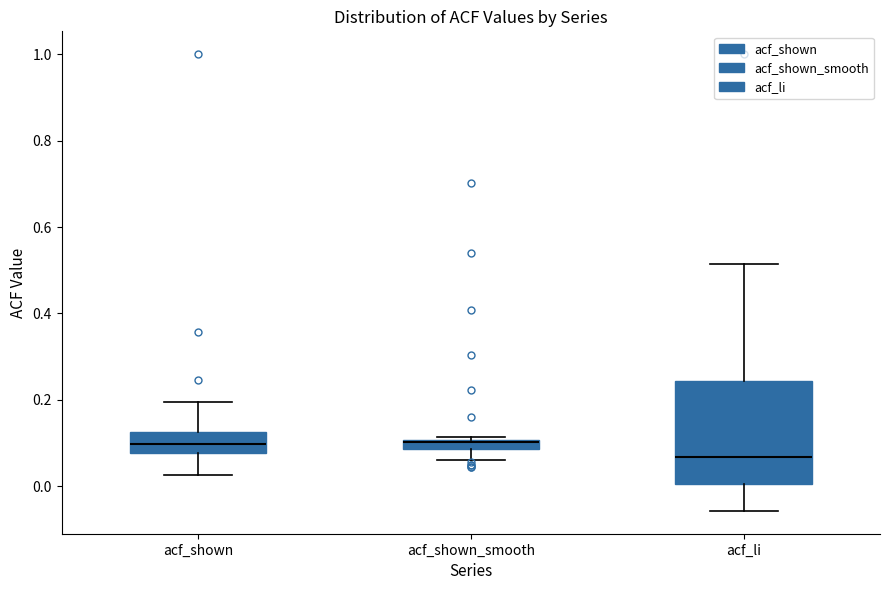

Which box's median line is the lowest?

acf_li